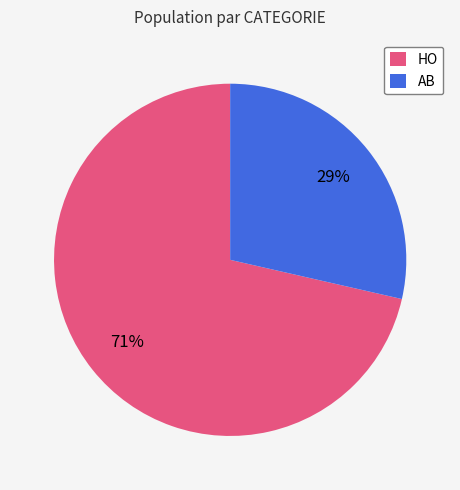

Is it true that AB is 36% of the pie?

False